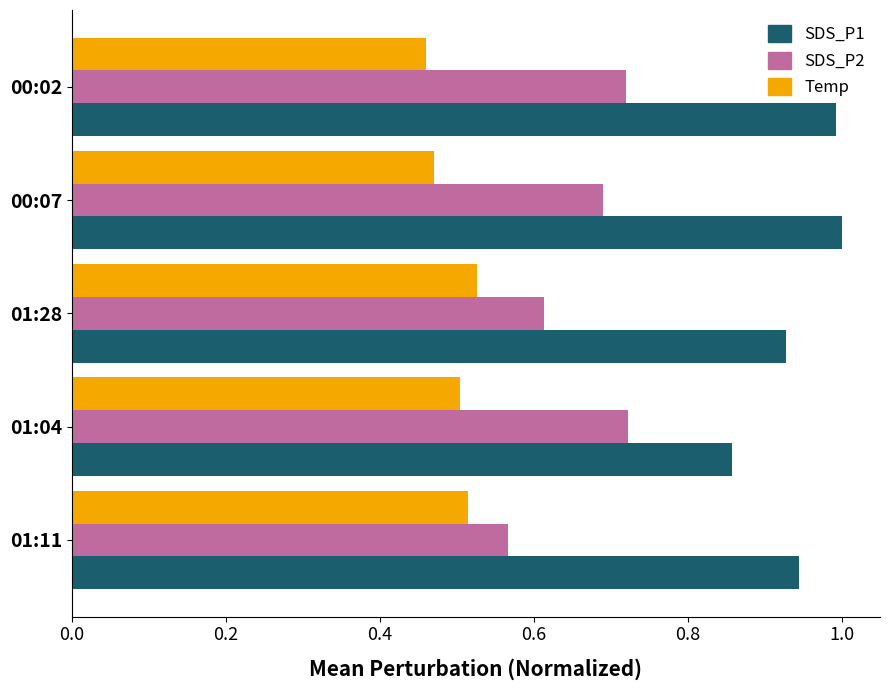

Which label corresponds to the smallest value in the chart?

00:02